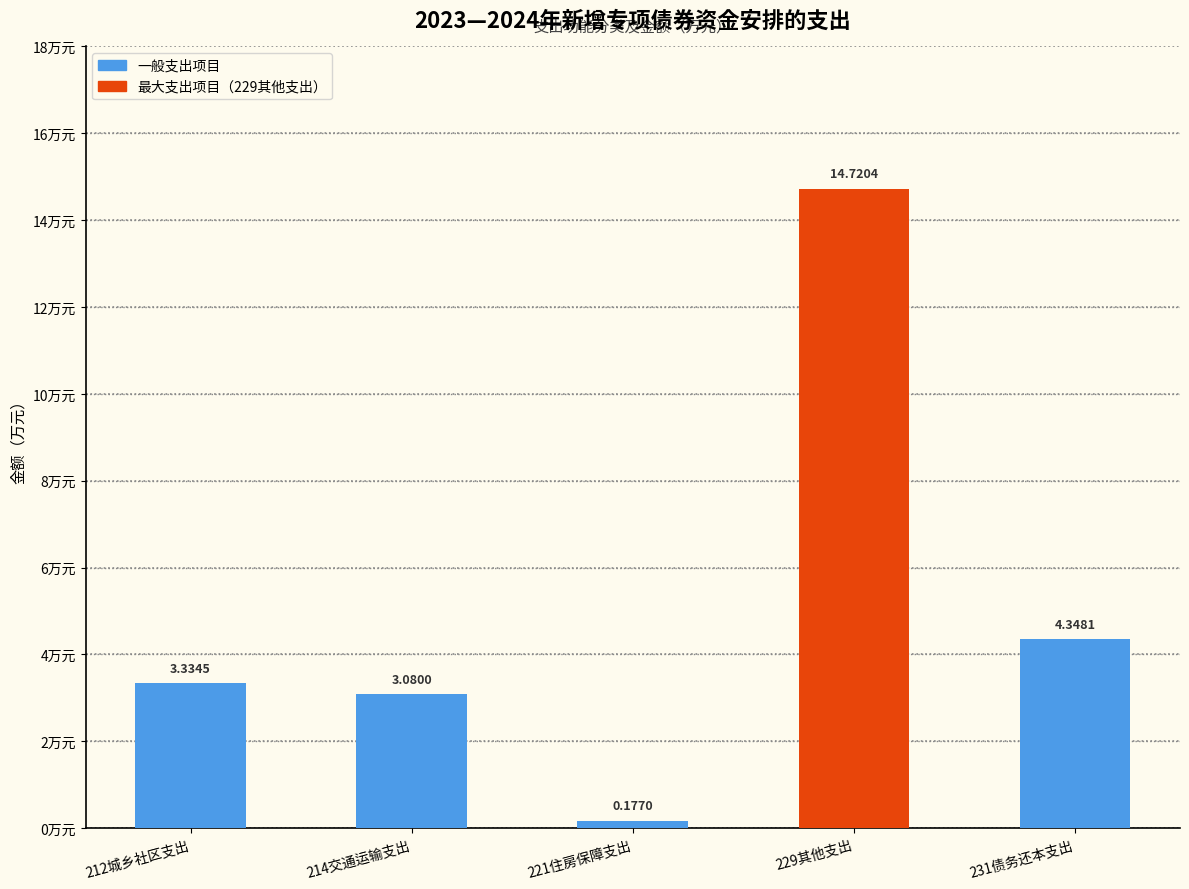

What is the sum of the values at 229其他支出 and 214交通运输支出?

17.8